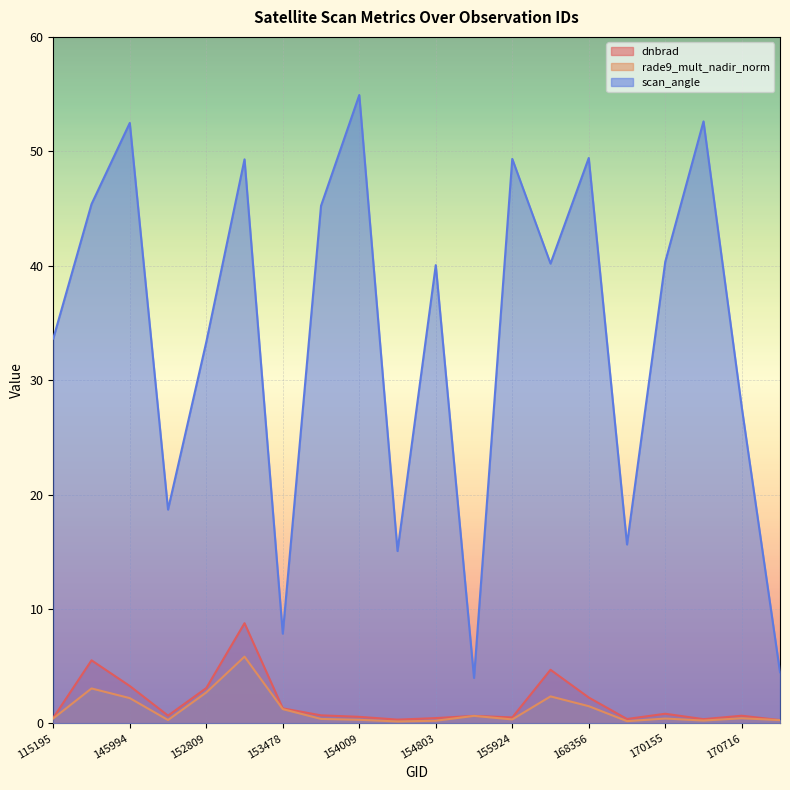

Where is the first local minimum for rade9_mult_nadir_norm?

148550